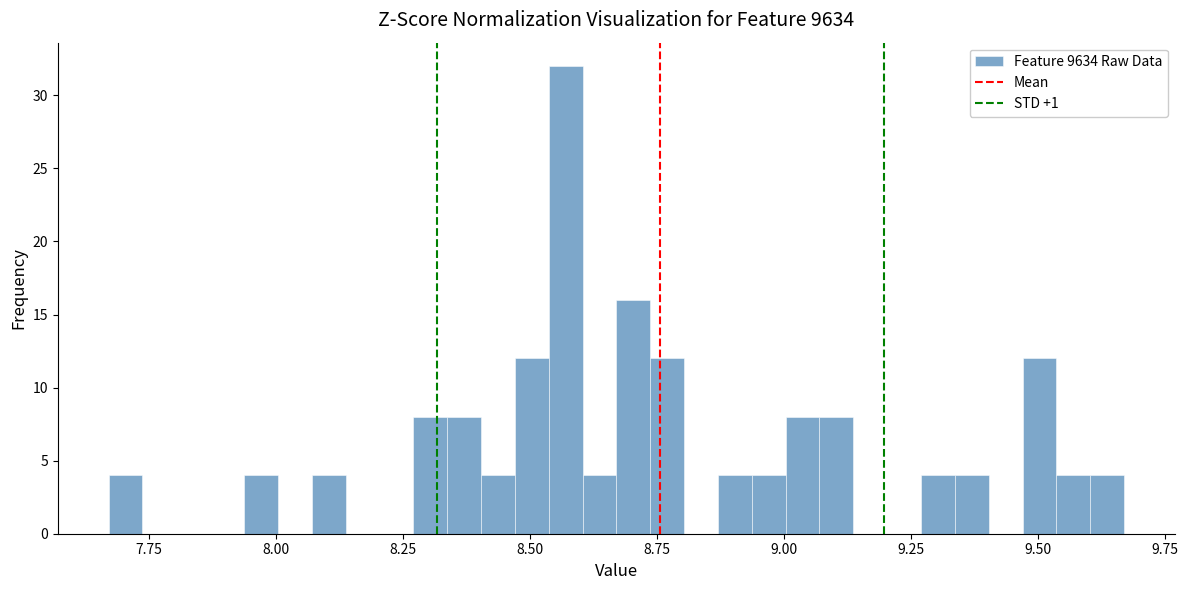

Around what value on the x-axis is the tallest bar? Give the approximate position of its centre, as read against the axis.

8.55